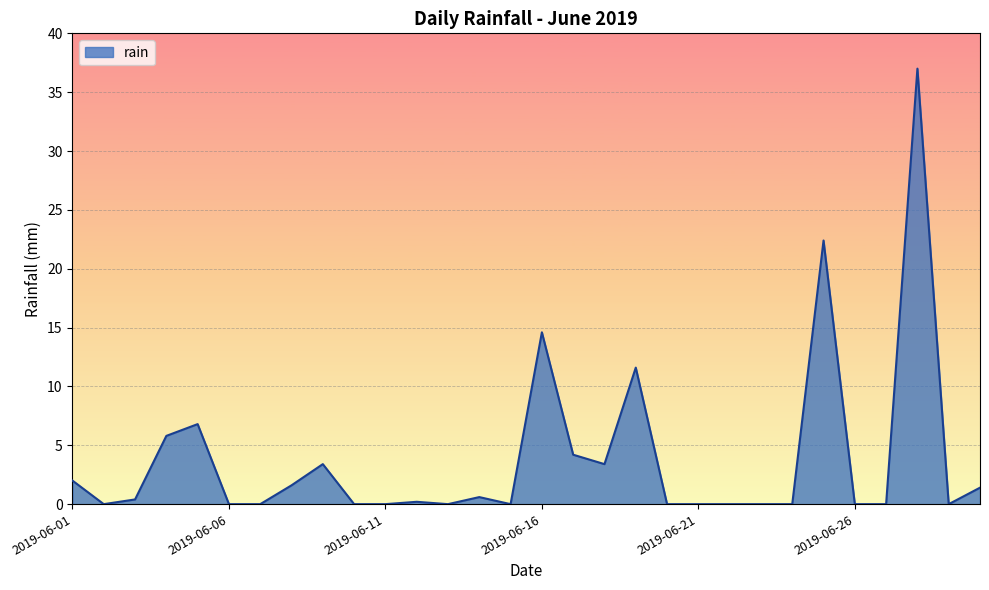

How many lines are shown in the chart?

1